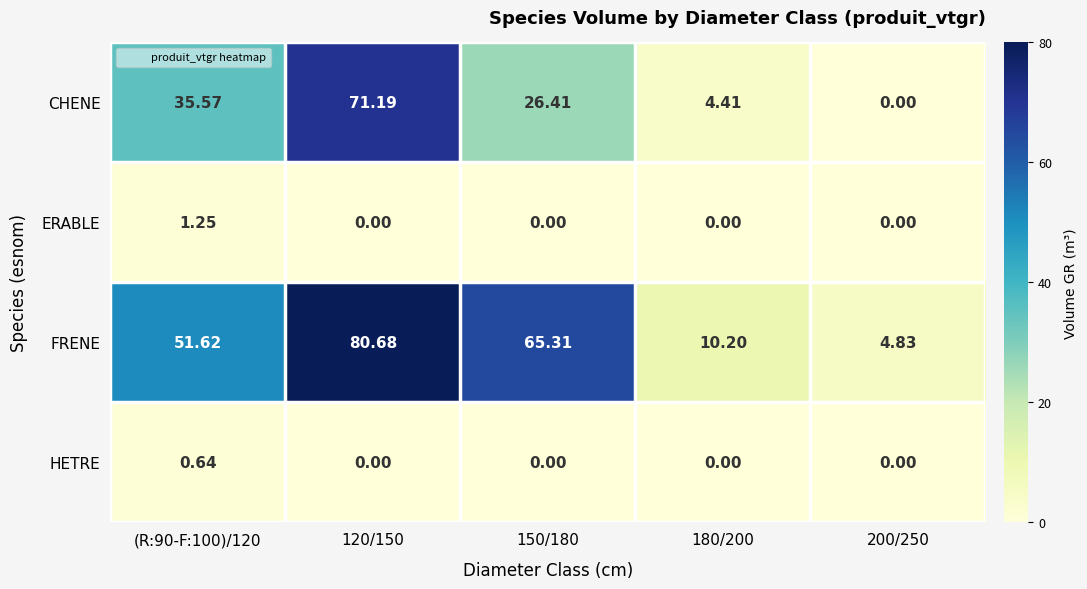

Is the value of HETRE at (R:90-F:100)/120 greater than the value of ERABLE at 180/200?

Yes